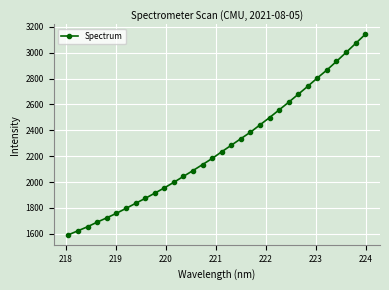

What is the value of the 3rd point from the left?

1655.2